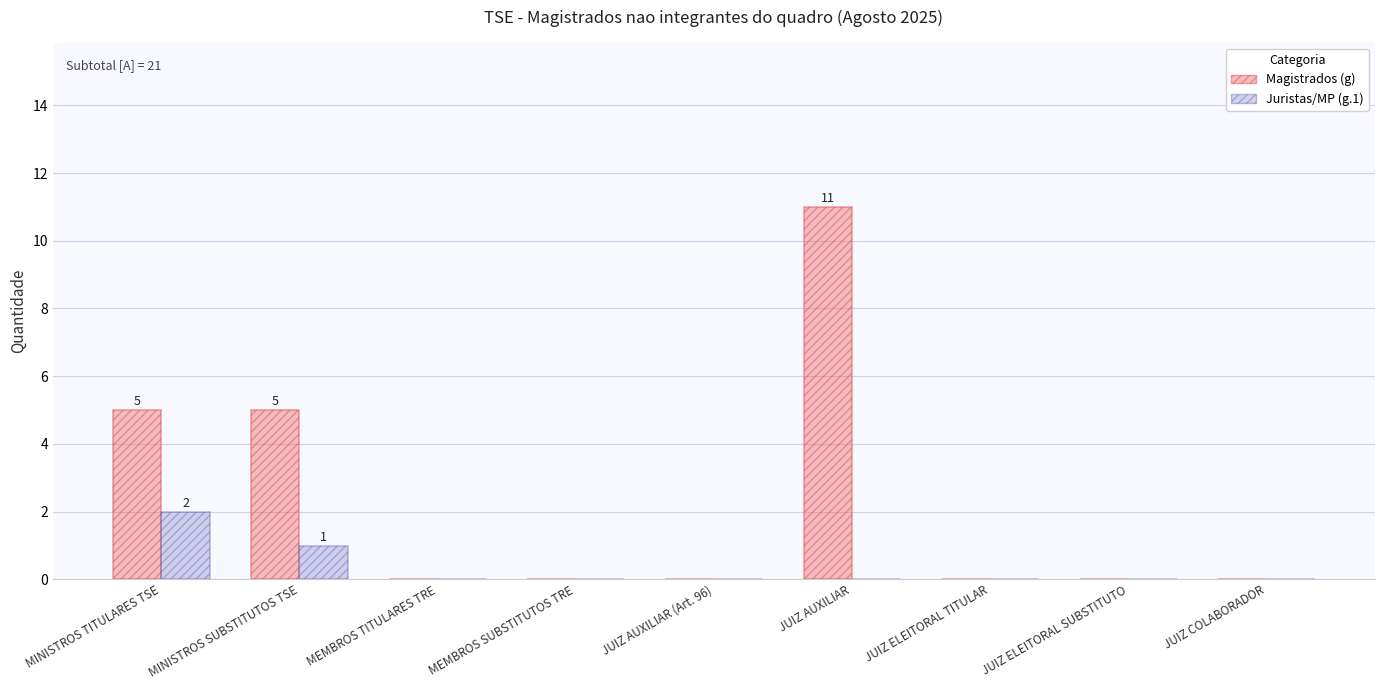

At which label is Juristas/MP (g.1) closest to 1?

MINISTROS SUBSTITUTOS TSE